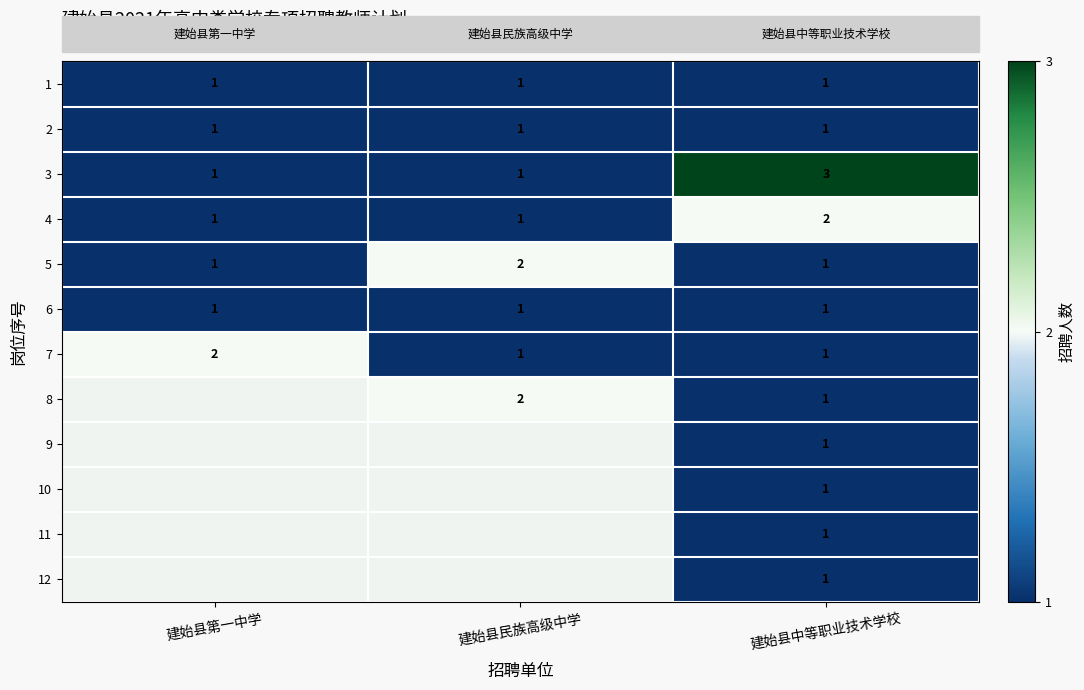

How many 5 values are between 1 and 2?

3